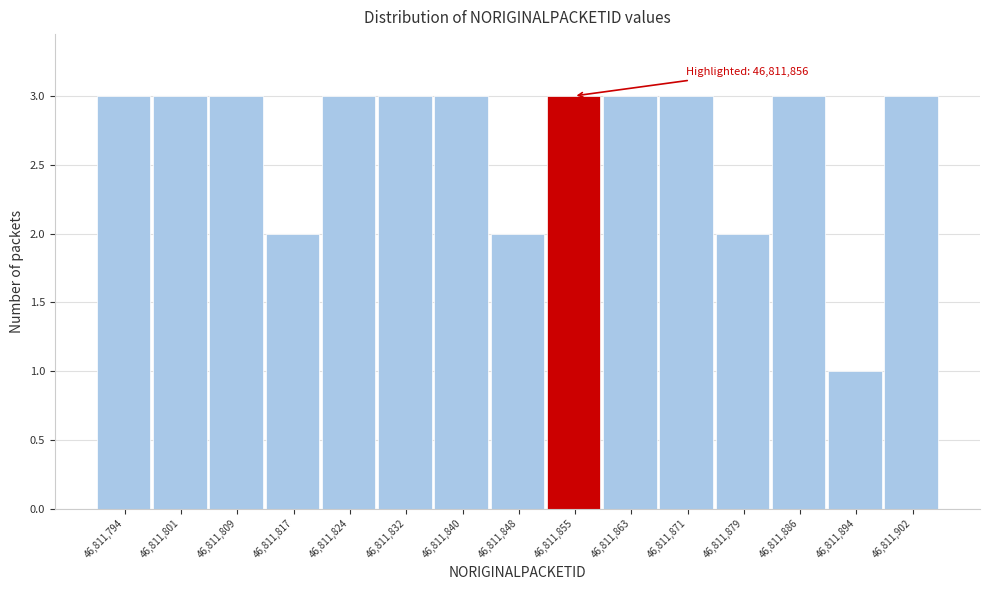

Reading left to right, what are all the values shown in this chart?

3	3	3	2	3	3	3	2	3	3	3	2	3	1	3